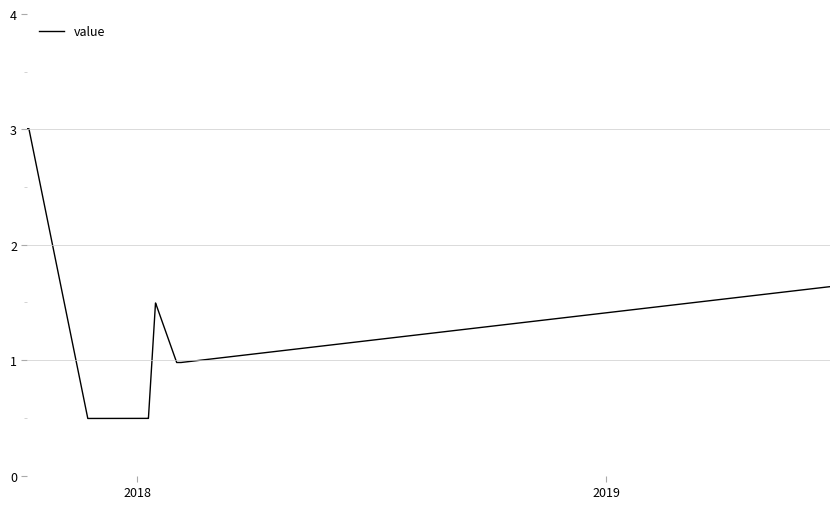

What is the smallest value displayed?

0.5